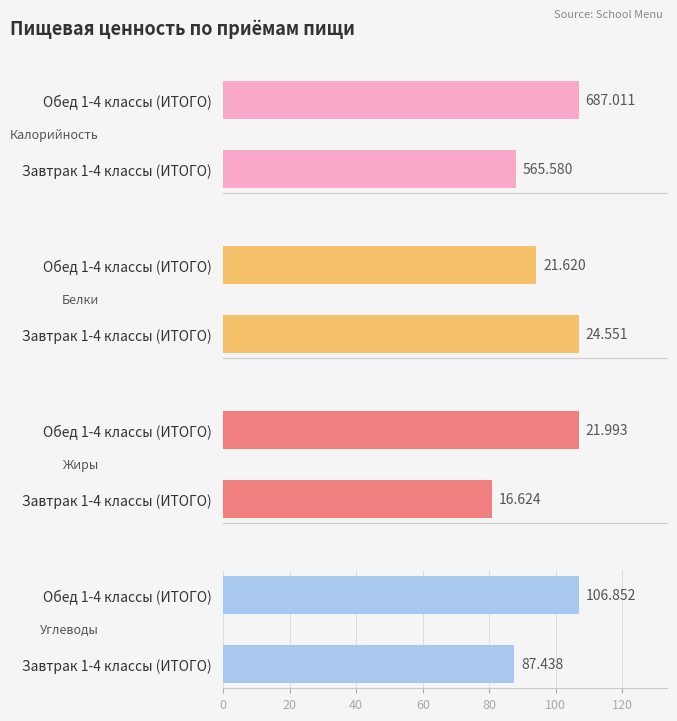

What are all the series names shown in the legend?

Калорийность, Белки, Жиры, Углеводы